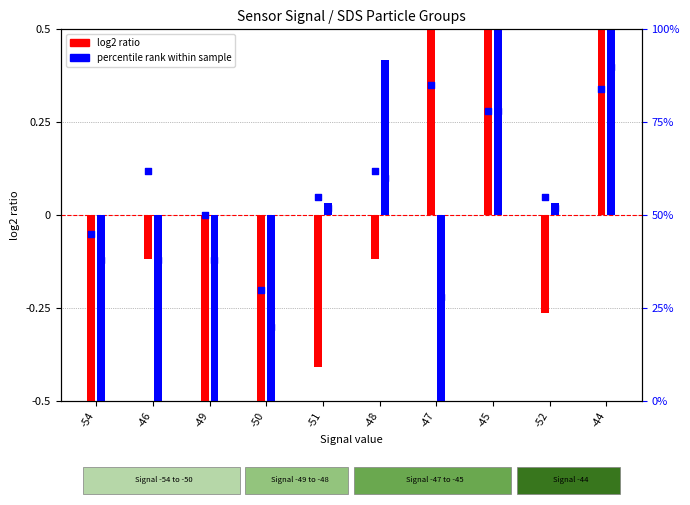

Which series contains the lowest Y value?

log2 ratio (SDS_P1)